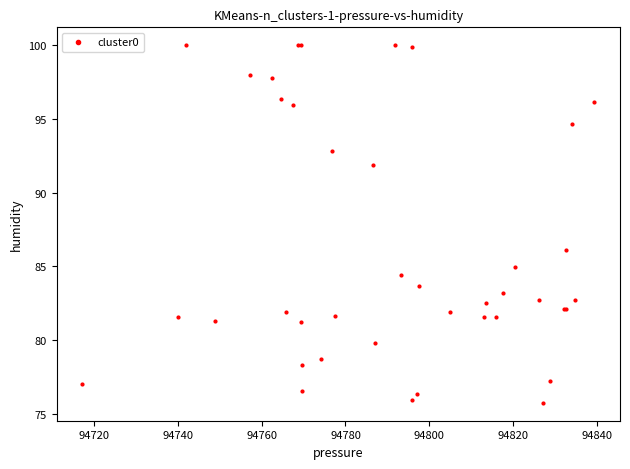

What Y value in the scatter plot is closest to 87?

86.1